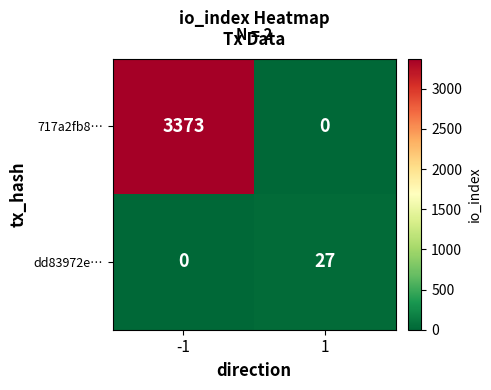

What is the difference between the maximum and minimum values in the 717a2fb8… series?

3373